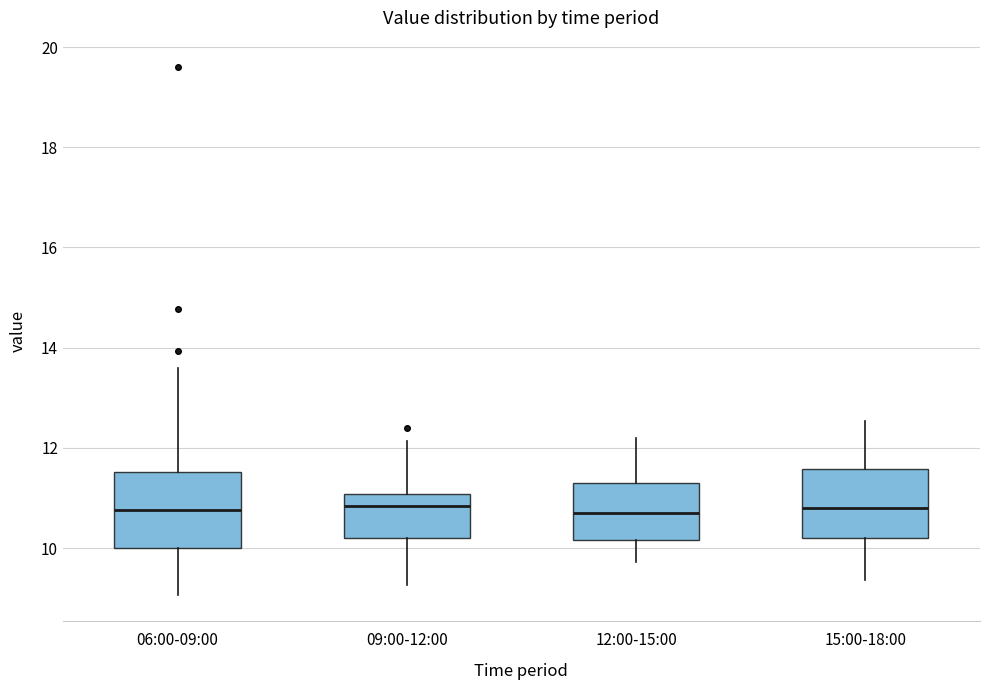

Where is the upper edge of the box for 12:00-15:00 on the y-axis? The values are not printed on the chart, so give them approximately, as read against the axis.

11.2